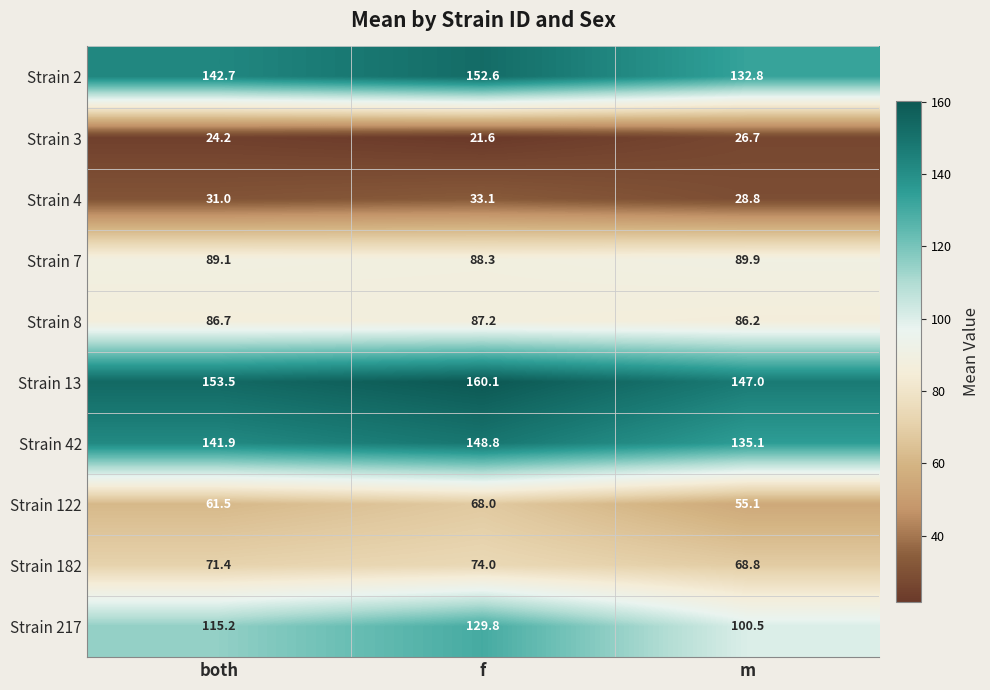

The Strain 8 series shows 121.2 at m. True or false?

False